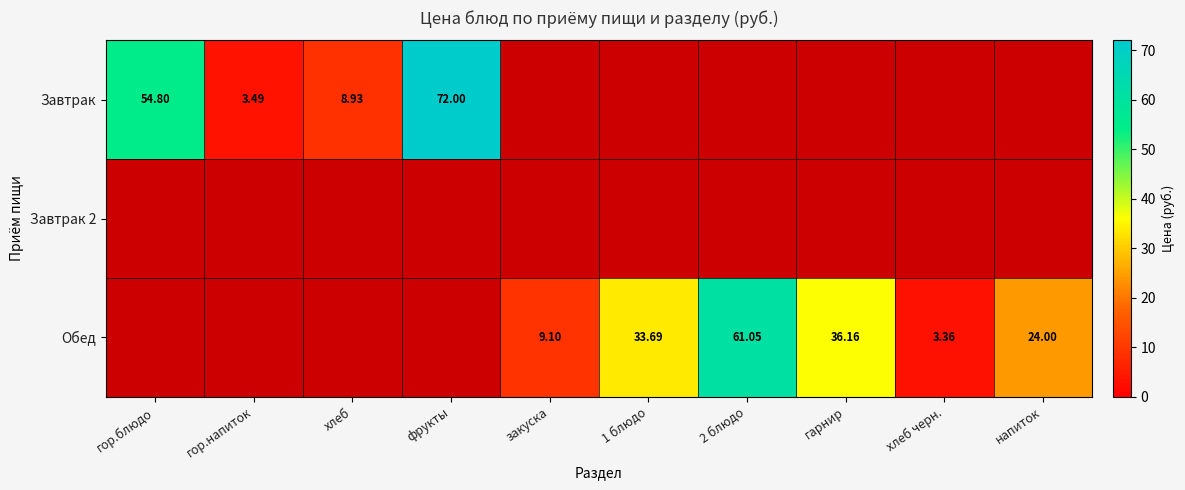

Rank the series at напиток from highest to lowest value.

Завтрак, Завтрак 2, Обед